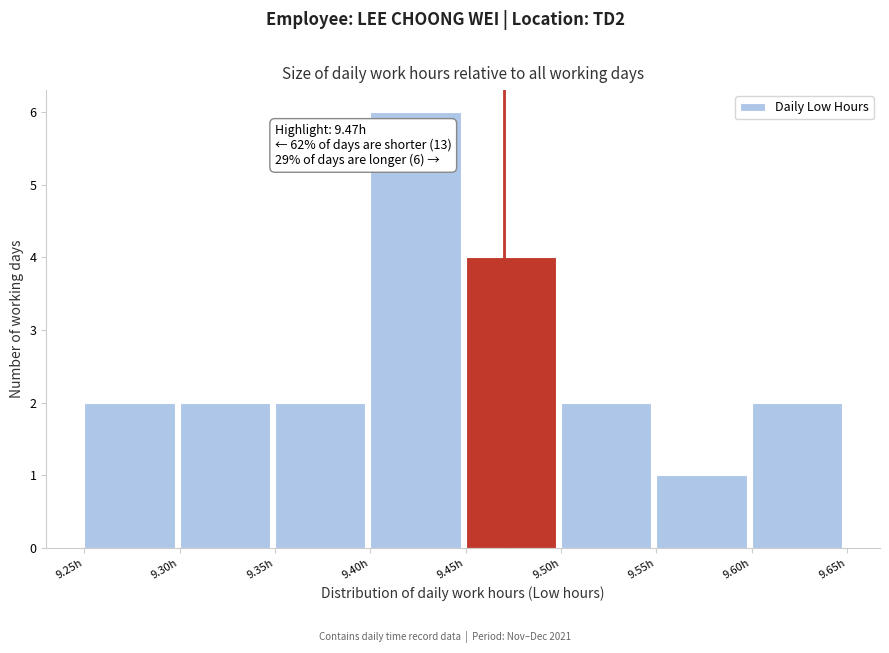

Over which range of the x-axis is the bar tallest?

9.40 to 9.45